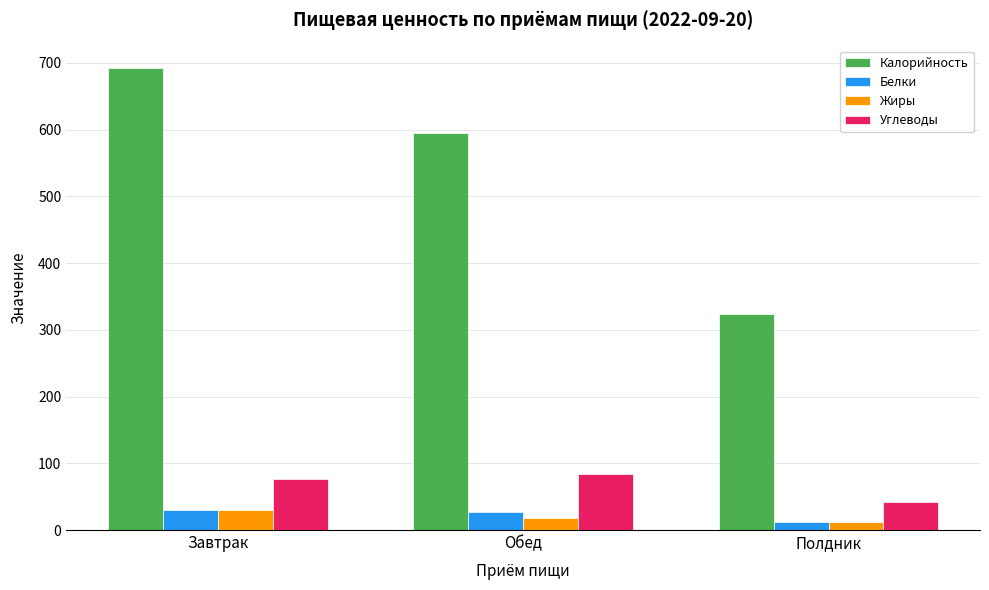

What is the difference between the Углеводы values at Завтрак and Обед?

8.1